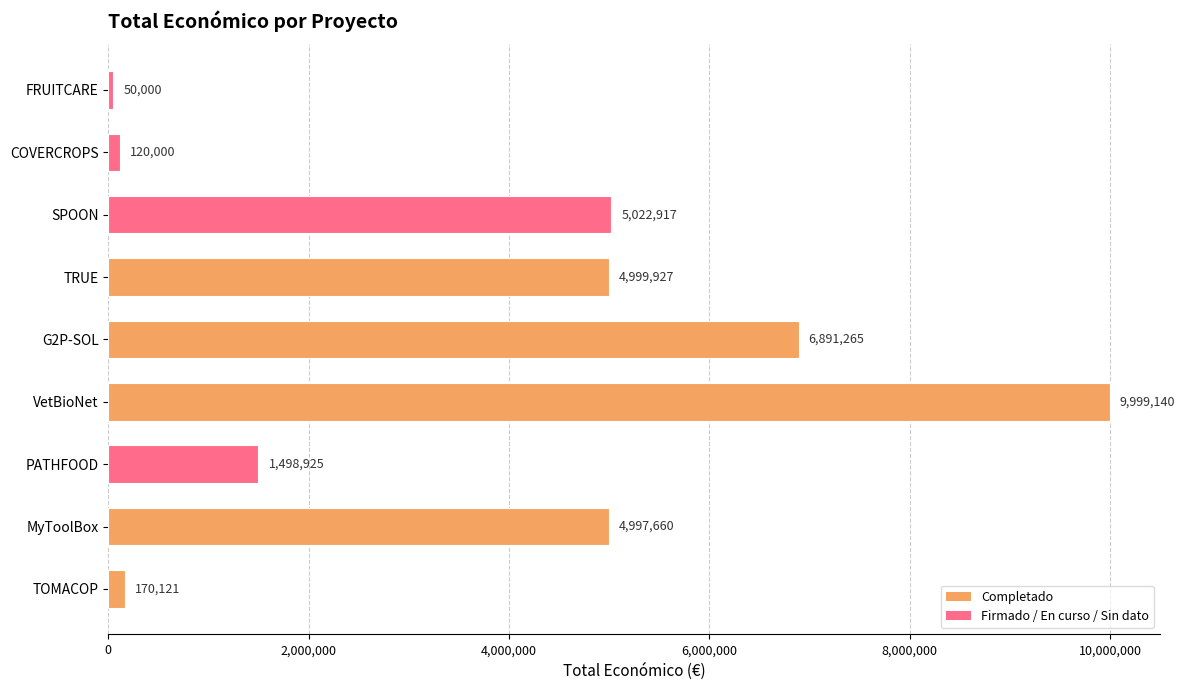

Which category has the highest value across all series?

VetBioNet